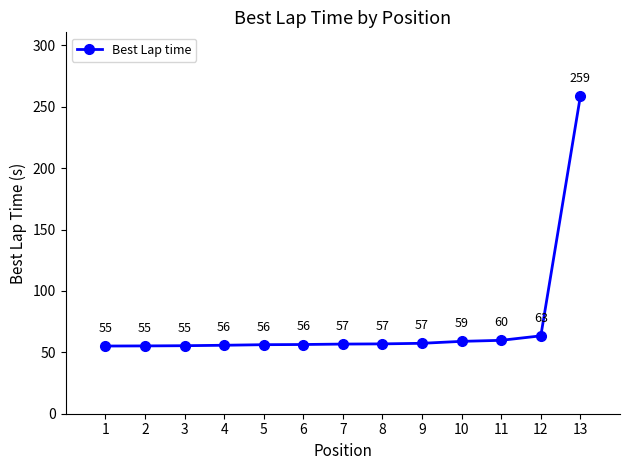

What is the average value?

72.8